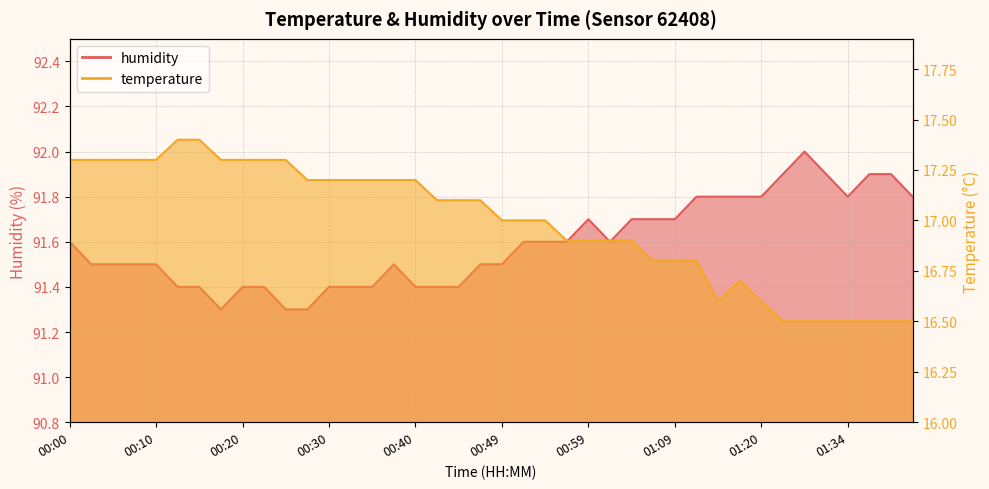

What is the difference between the highest and lowest values at 01:02?

74.7